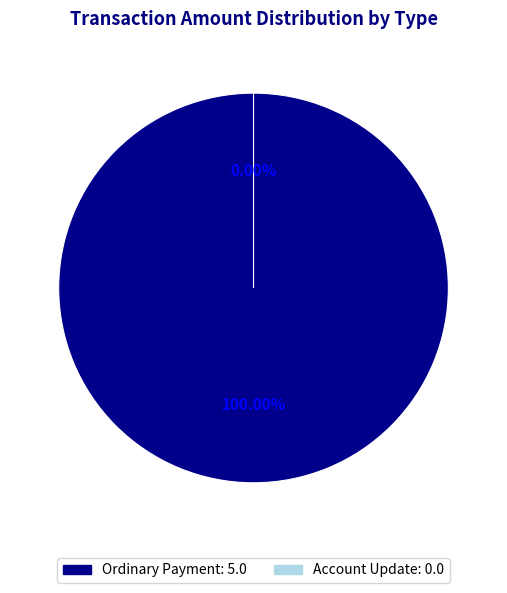

To the nearest percent, what is the difference between the largest and smallest slice percentages?

60%